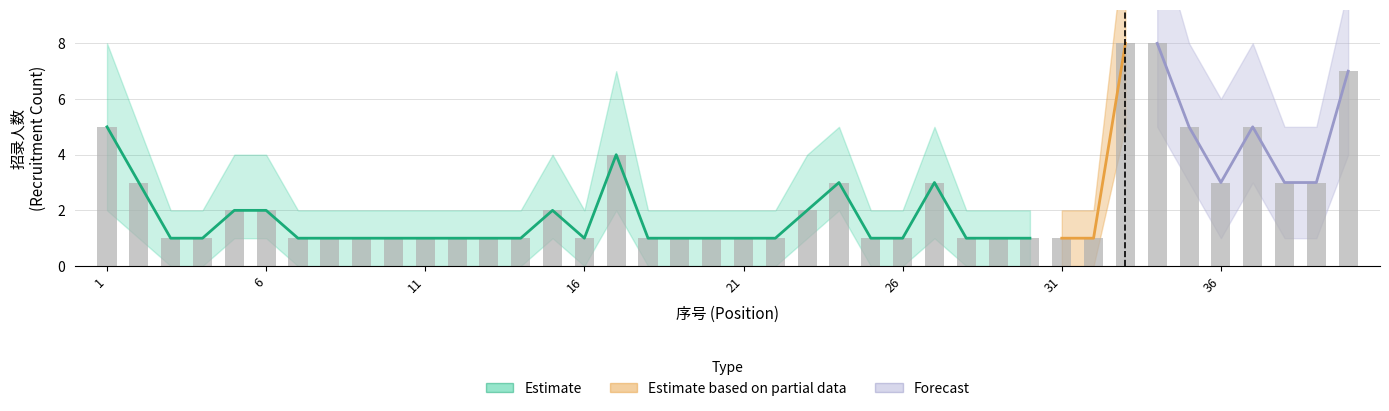

At which category is the sum across all series the highest?

33